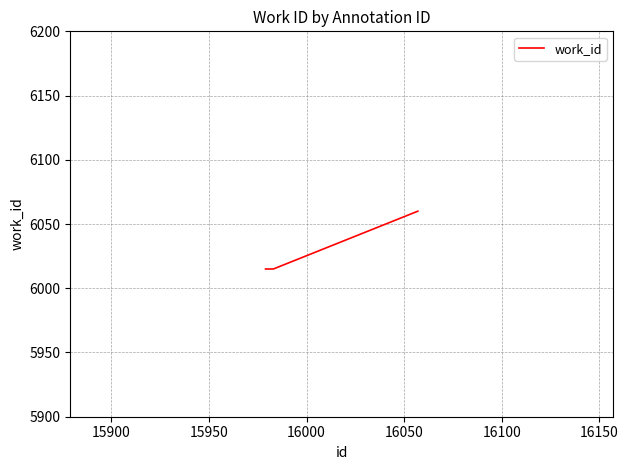

What is the sum of all values?

24105